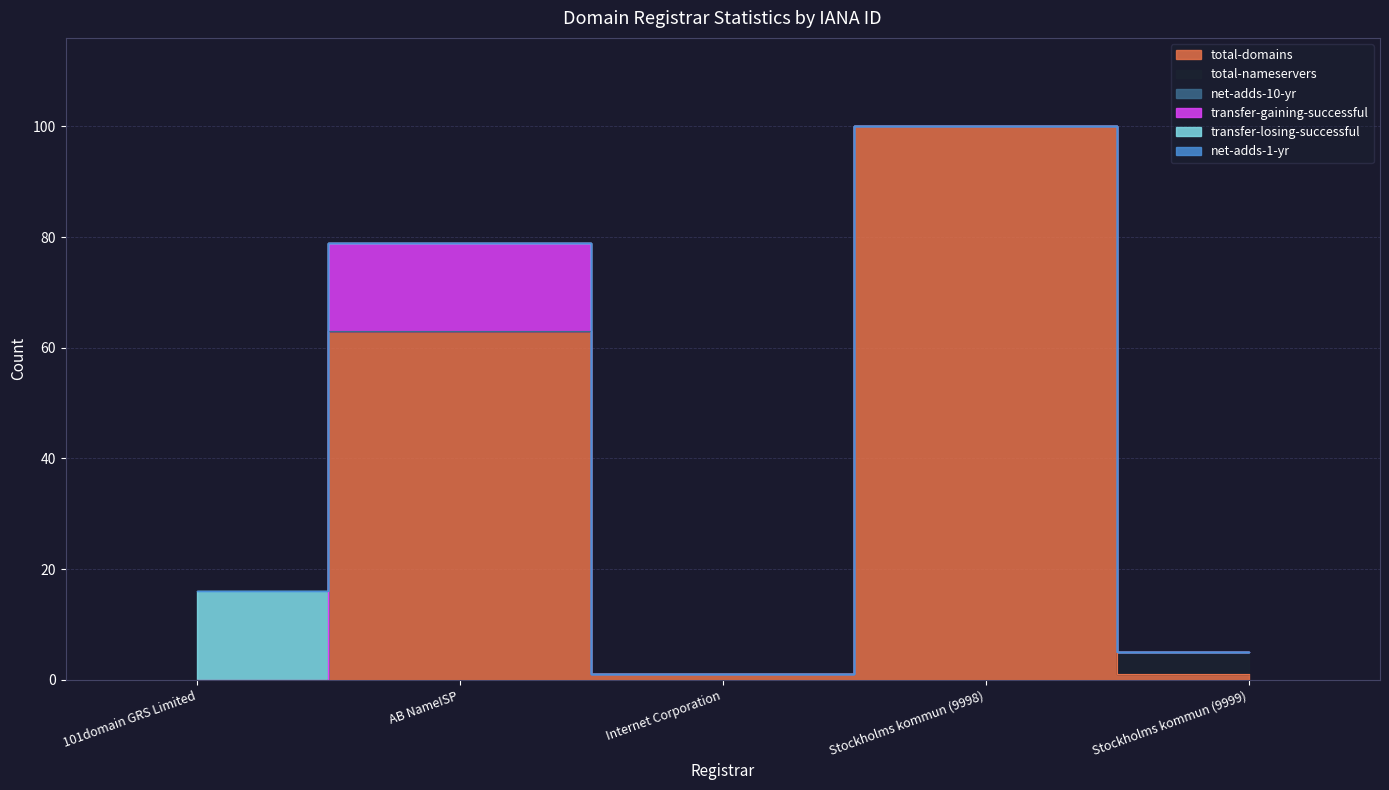

What position from the left is AB NameISP?

2